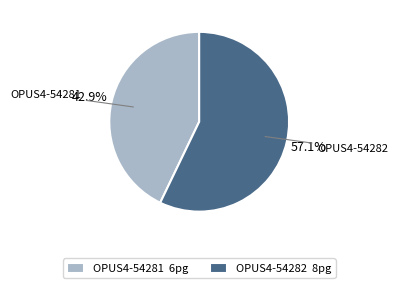

To the nearest percent, what percentage of the pie is OPUS4-54282?

57%